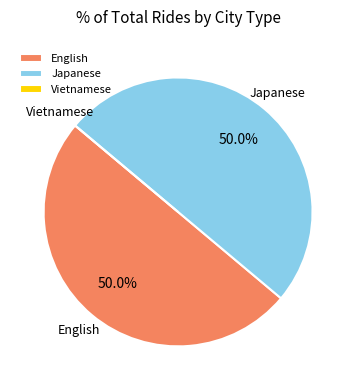

To the nearest percent, what is the difference between the largest and smallest slice percentages?

50%